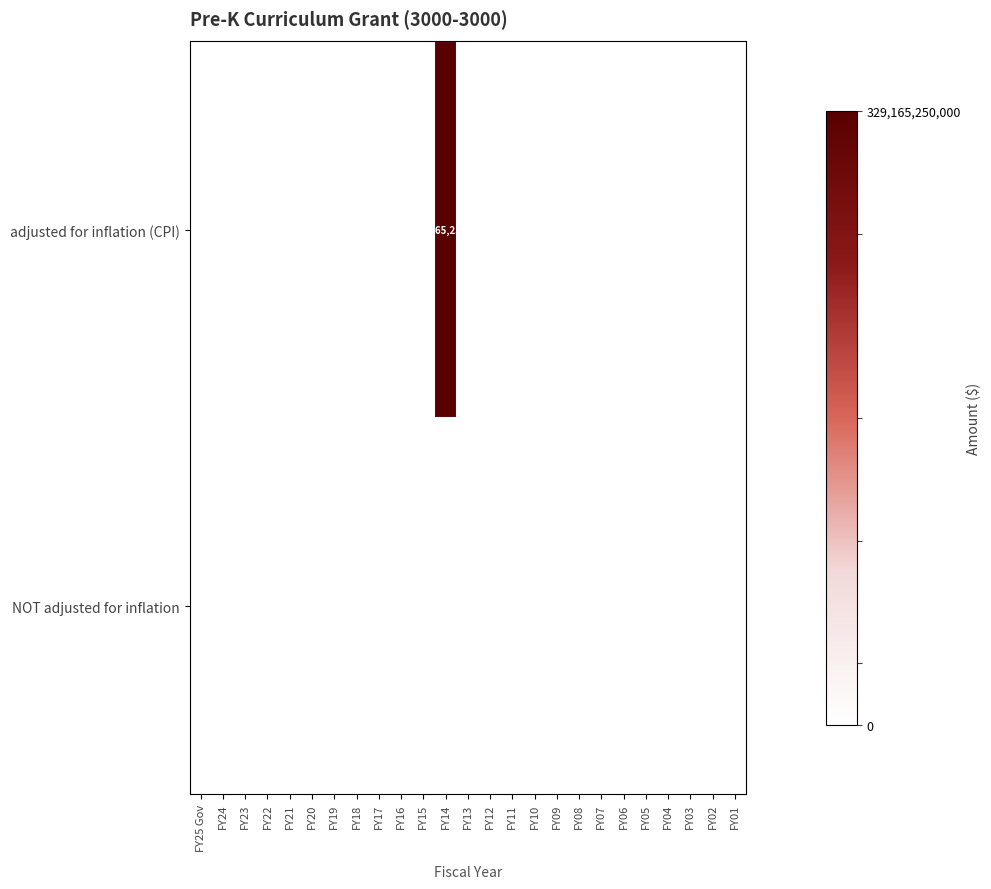

Rank the categories by row_0 value from lowest to highest.

FY25 Gov, FY24, FY23, FY22, FY21, FY20, FY19, FY18, FY17, FY16, FY15, FY13, FY12, FY11, FY10, FY09, FY08, FY07, FY06, FY05, FY04, FY03, FY02, FY01, FY14